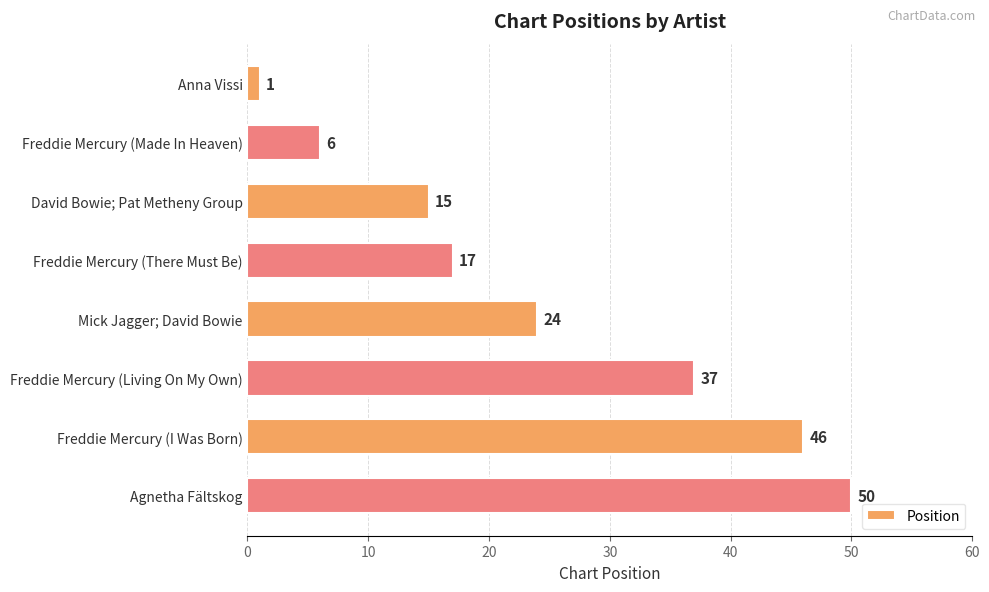

Which label corresponds to the largest value in the chart?

Agnetha Fältskog